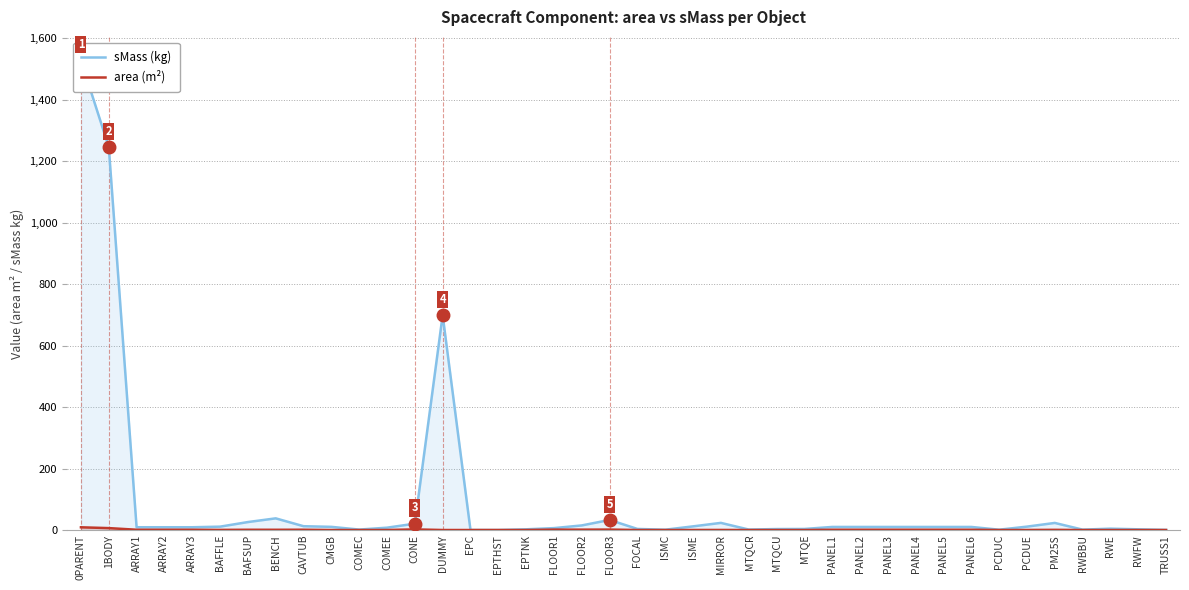

At which category does sMass (kg) reach its first local valley?

COMEC